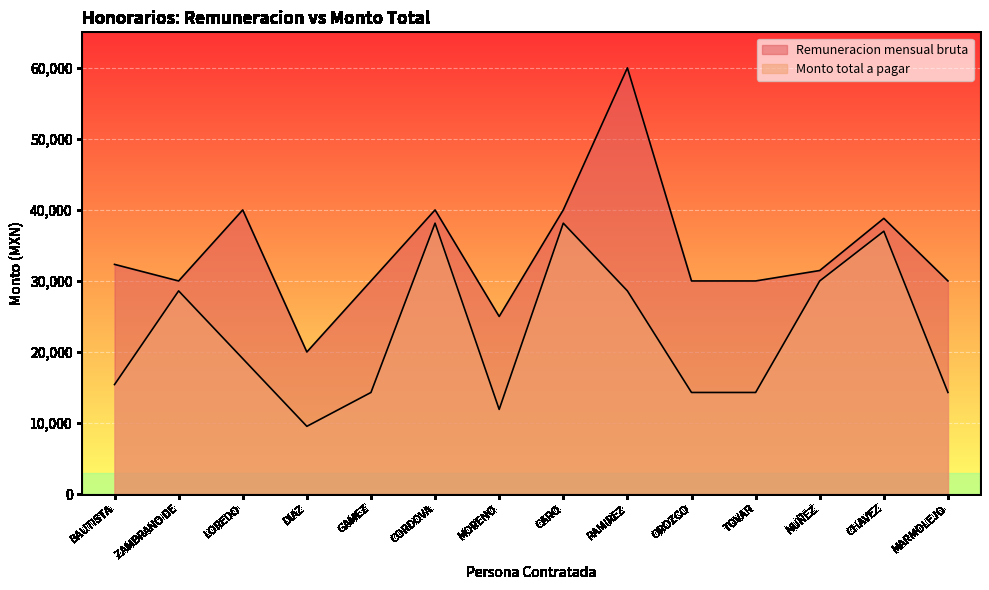

What position from the right is TOVAR?

4